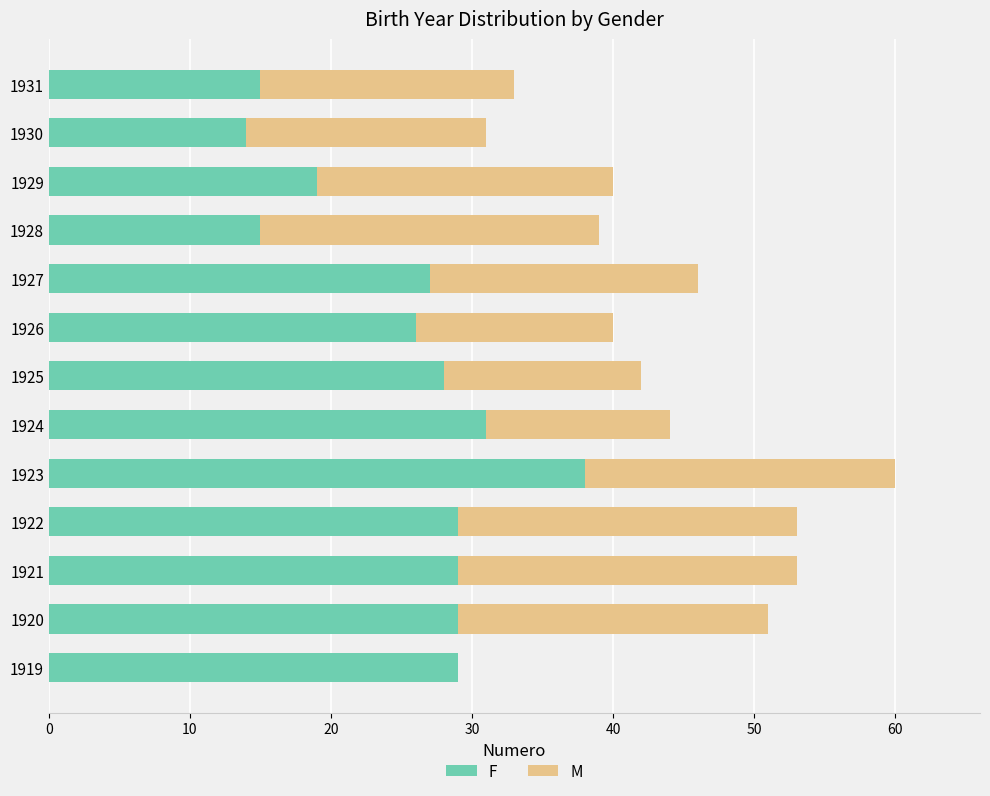

What is the total value across all series at 1926?

40